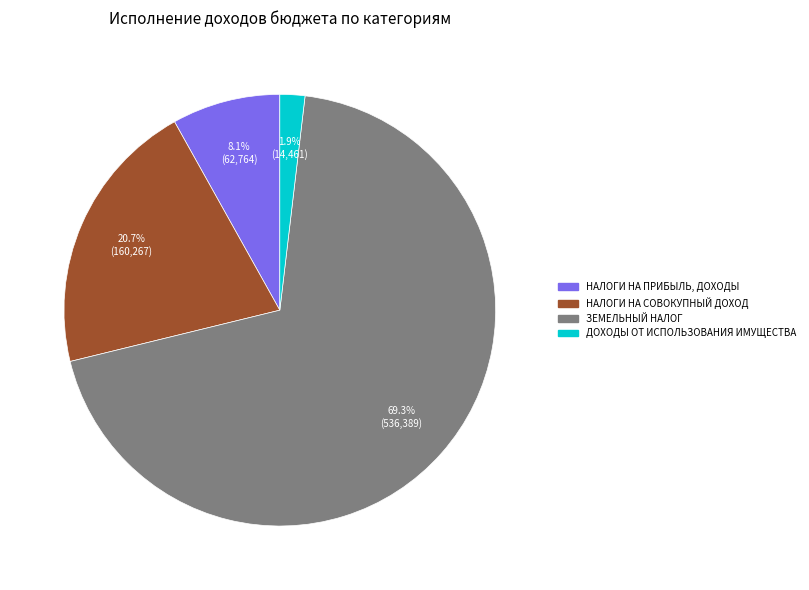

Is there a majority slice in this chart?

Yes